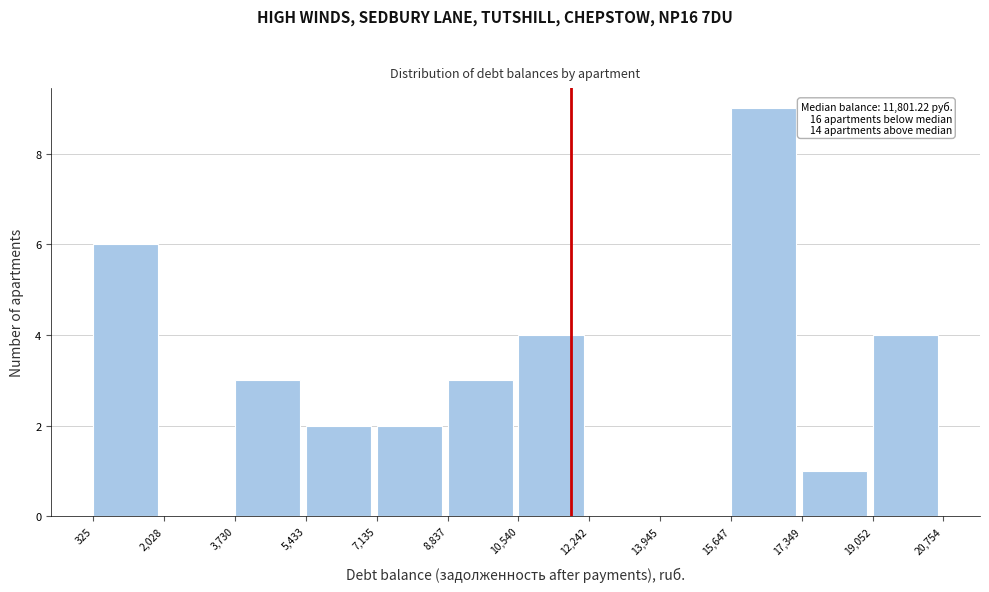

Over which range of the x-axis is the bar tallest?

15,647 to 17,349